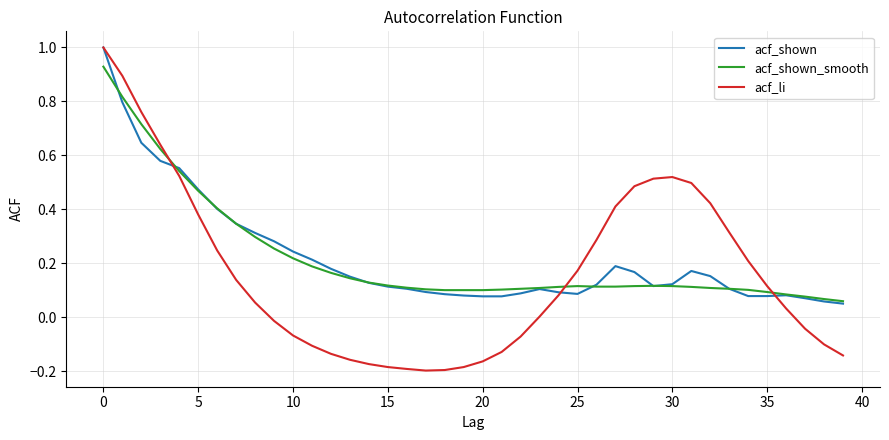

Is this an area chart (filled region under the line)?

No